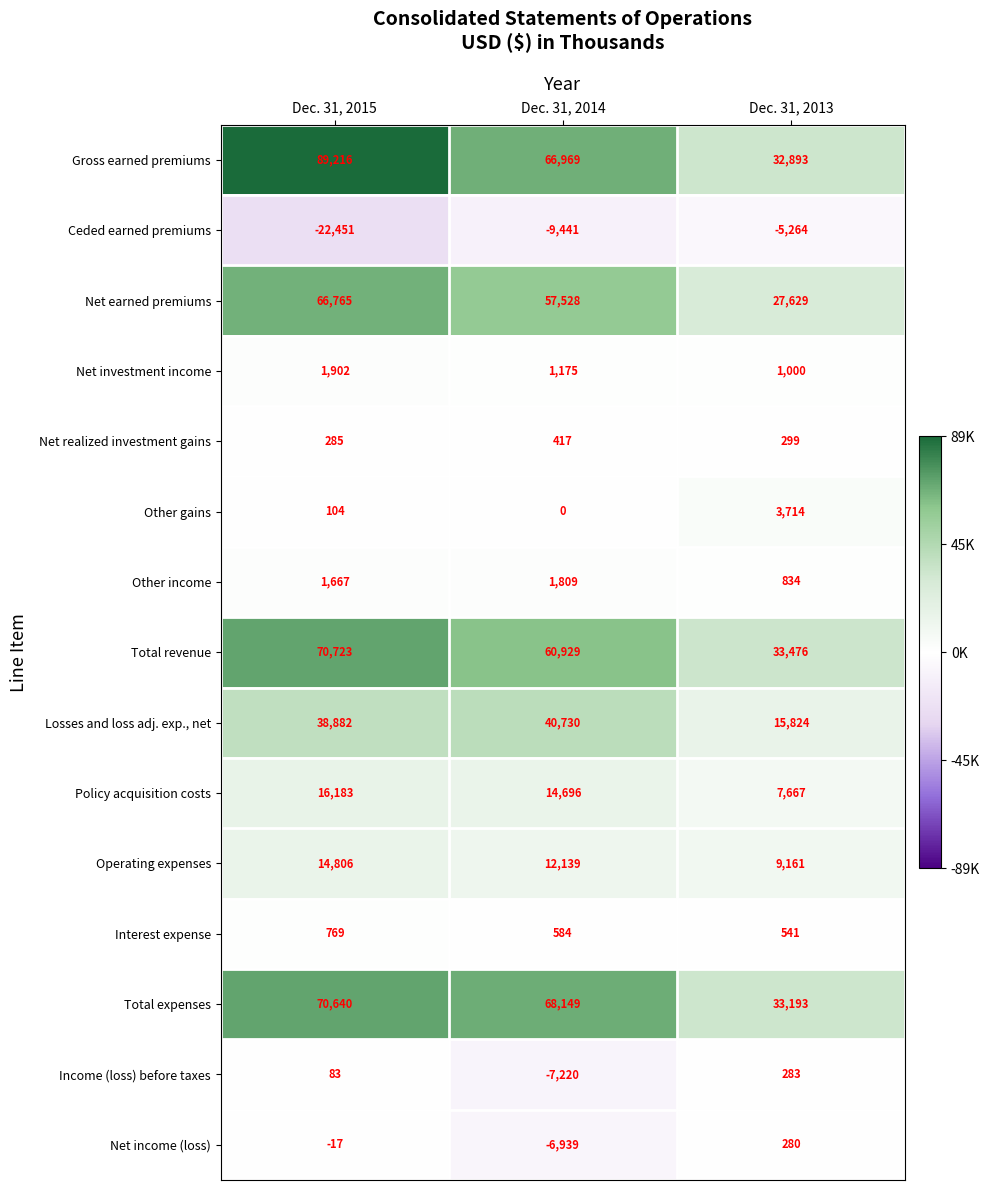

List the series in order of their peak value, highest first.

Gross earned premiums, Total revenue, Total expenses, Net earned premiums, Losses and loss adj. exp., net, Policy acquisition costs, Operating expenses, Other gains, Net investment income, Other income, Interest expense, Net realized investment gains, Income (loss) before taxes, Net income (loss), Ceded earned premiums